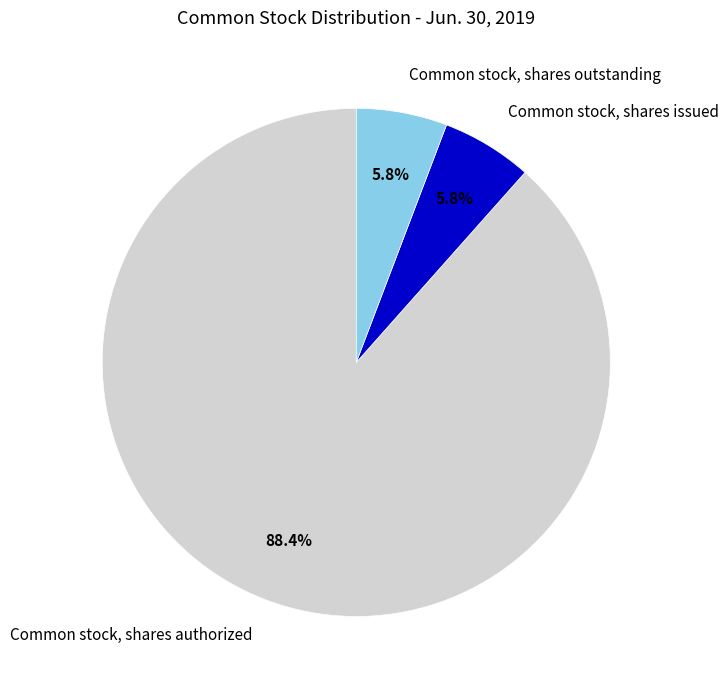

How many slices are in this pie chart?

3